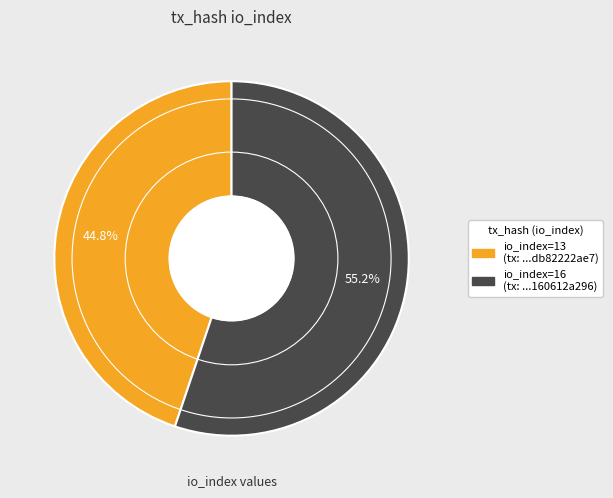

To the nearest percent, what is the difference between the largest and smallest slice percentages?

10%